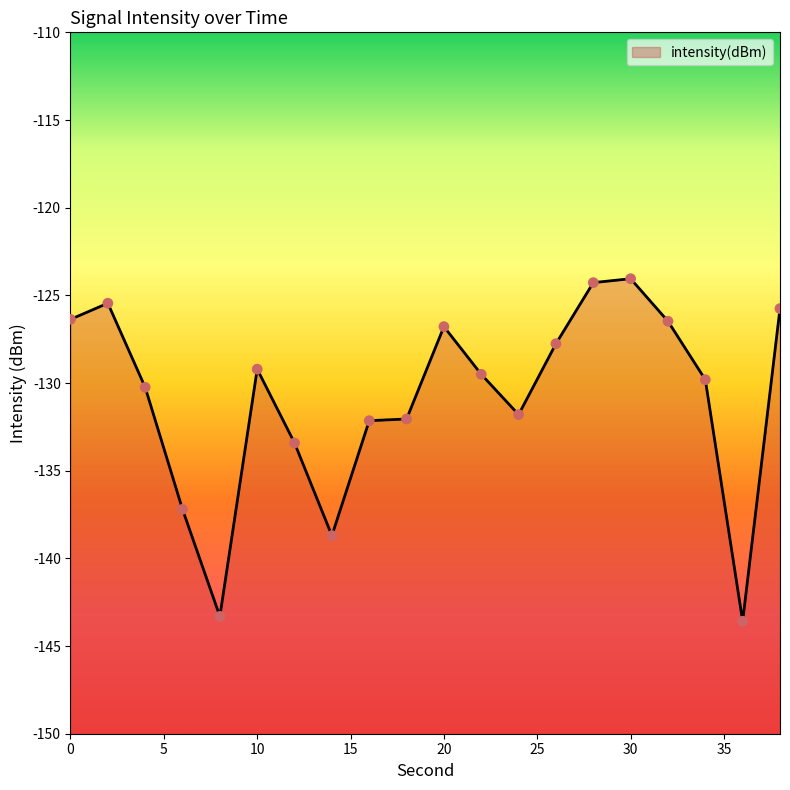

Which has a higher value, 26 or 36?

26